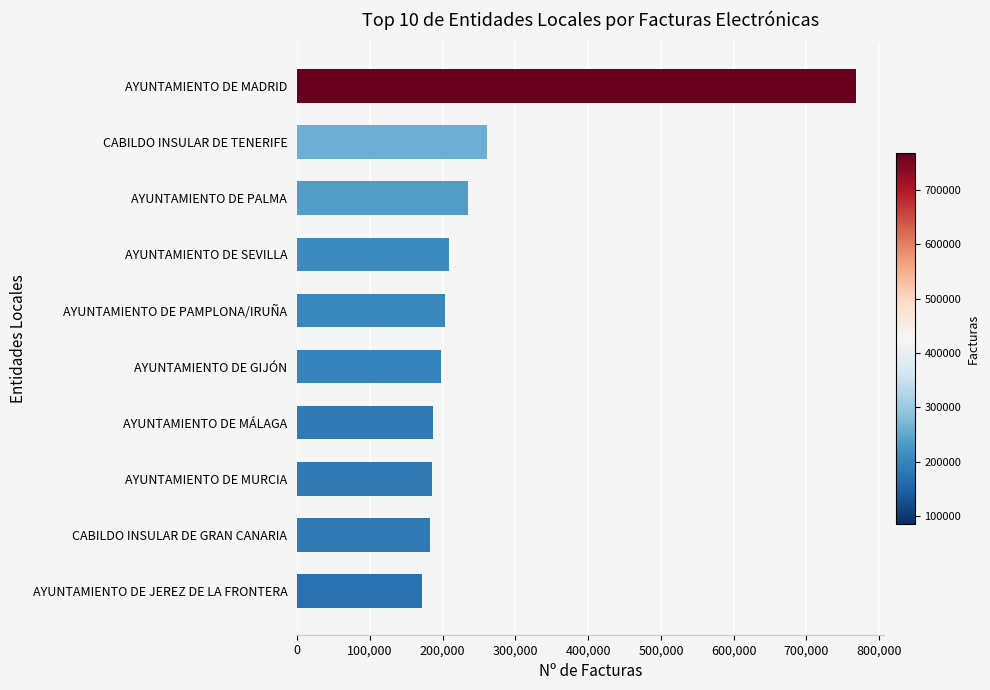

The value at AYUNTAMIENTO DE GIJÓN is 90910. True or false?

False